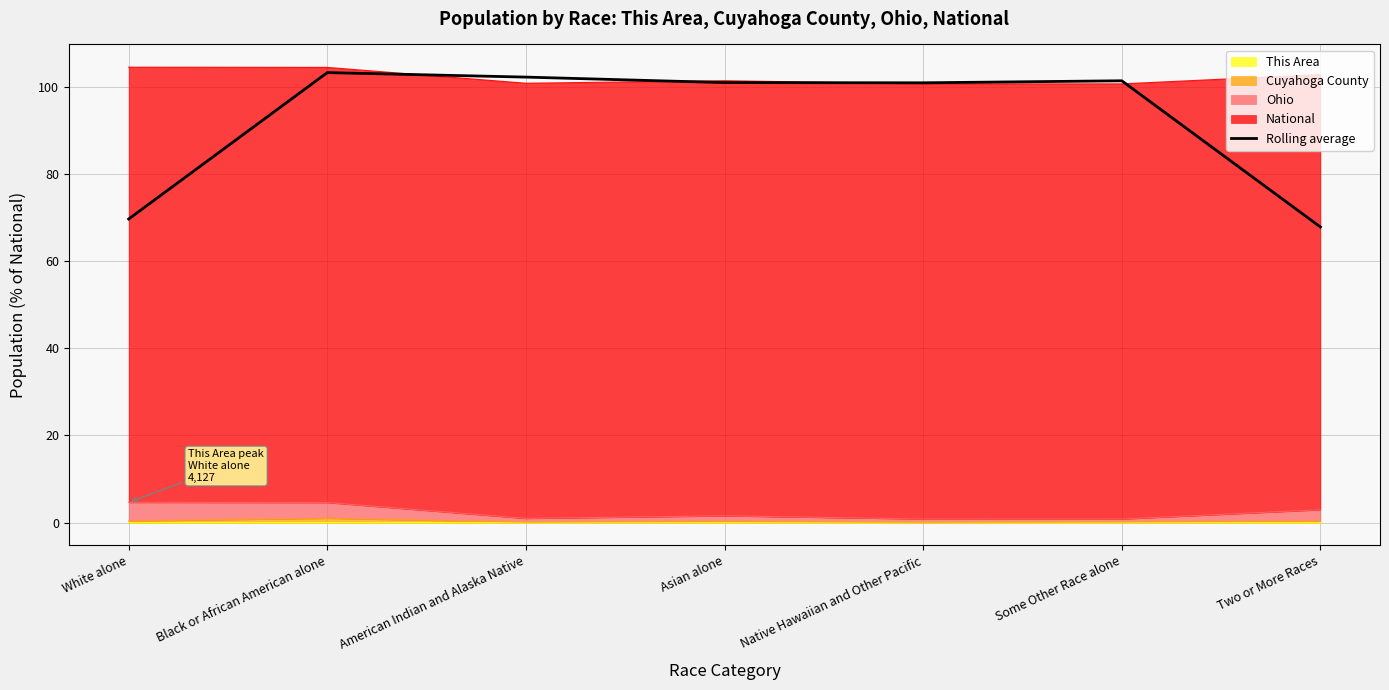

What is the greatest value displayed?

103.4